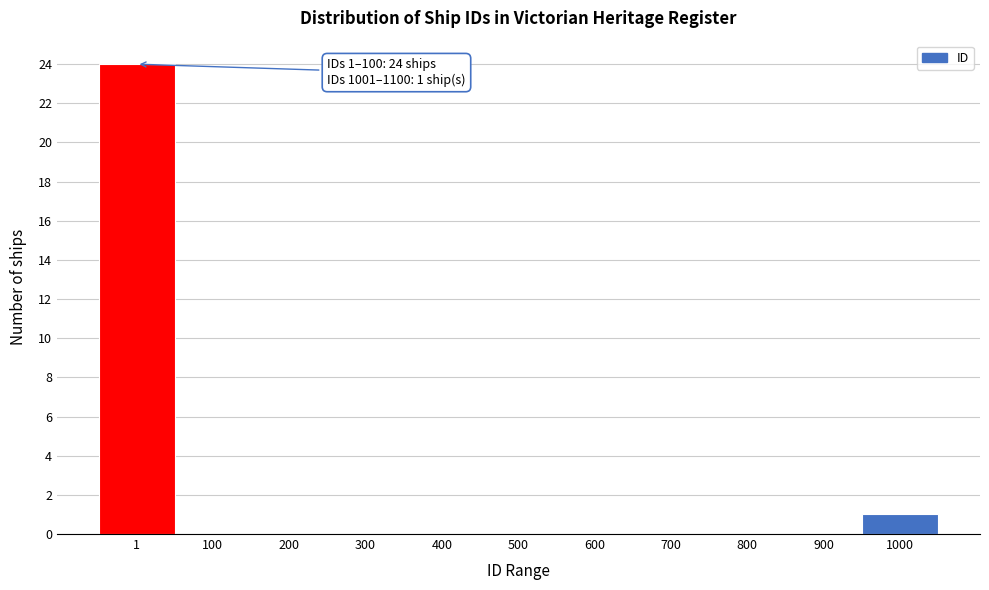

Reading left to right, what are all the values shown in this chart?

1=24	100=0	200=0	300=0	400=0	500=0	600=0	700=0	800=0	900=0	1000=1